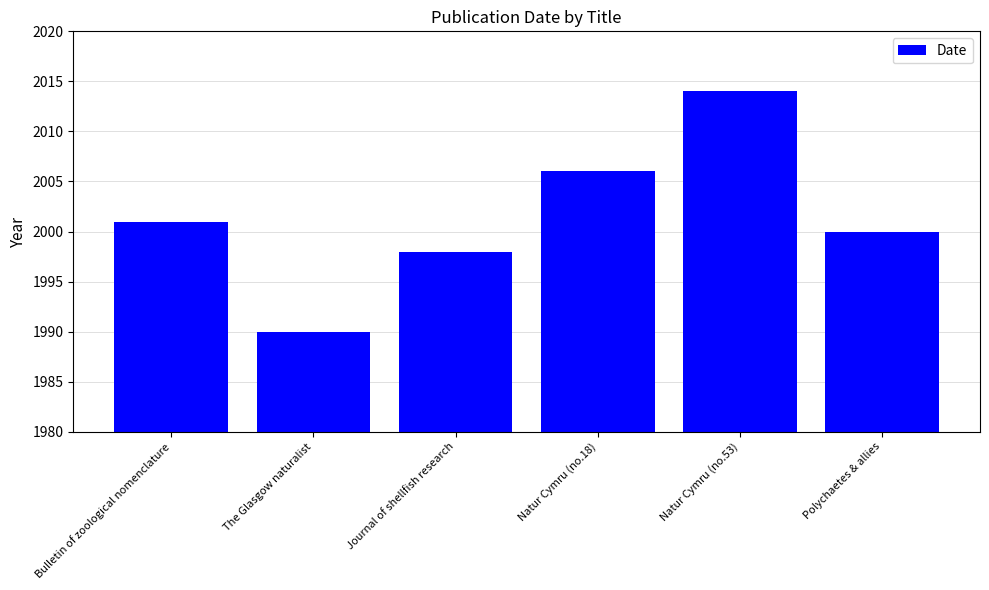

What is the difference between the values at Polychaetes & allies and Bulletin of zoological nomenclature?

1